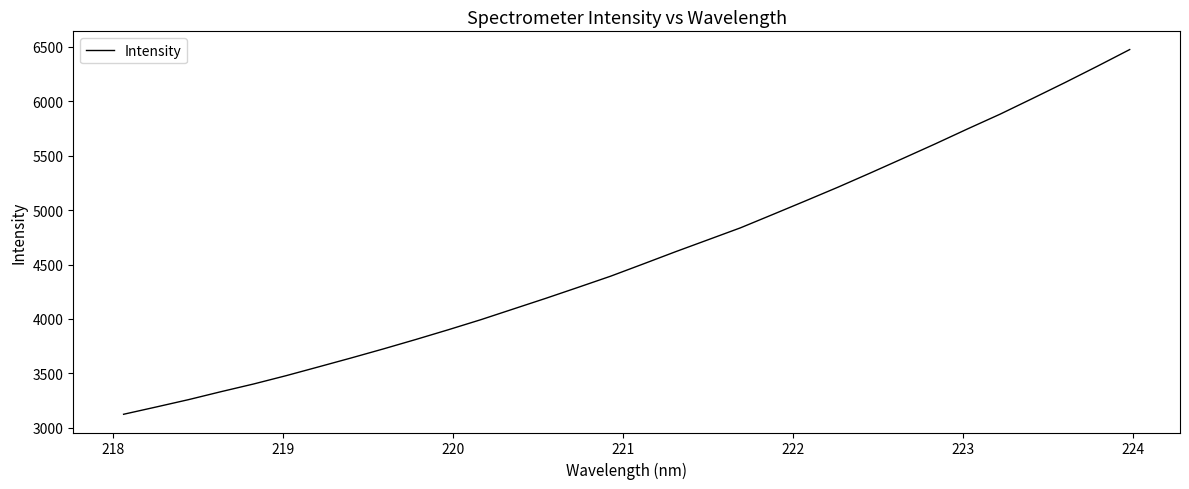

What is the greatest value displayed?

6475.2